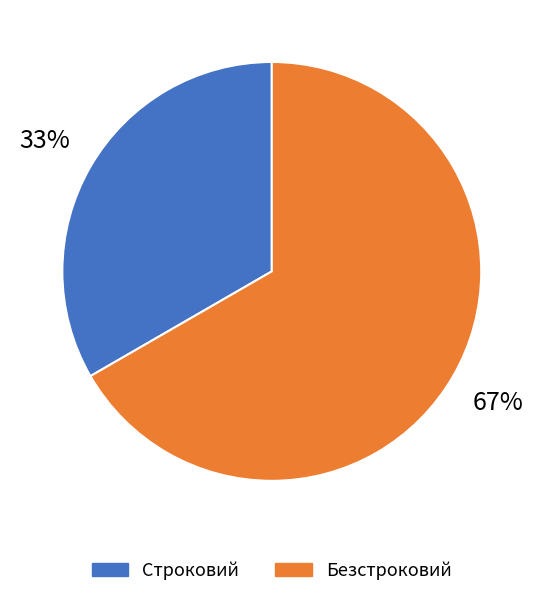

What portion of the pie excludes Безстроковий?

33.3%